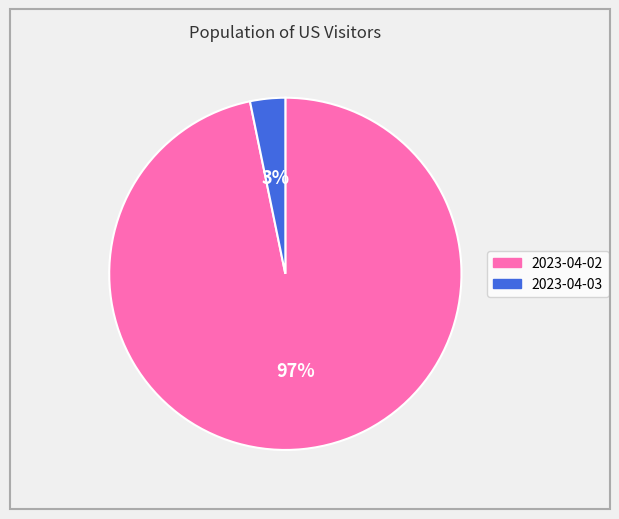

Does any single category account for the majority?

Yes